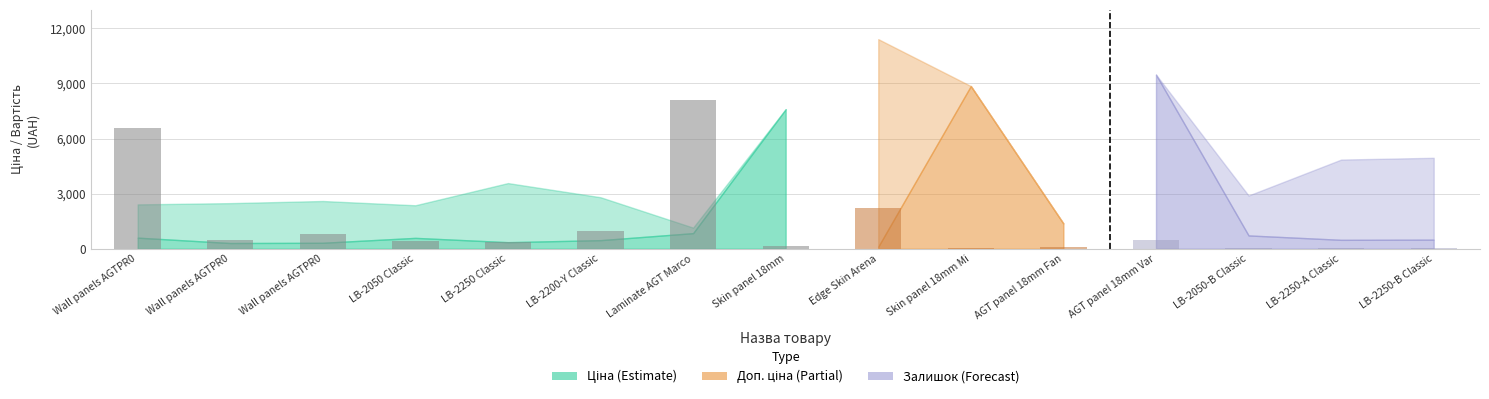

What is the maximum value shown in the chart?

11410.0